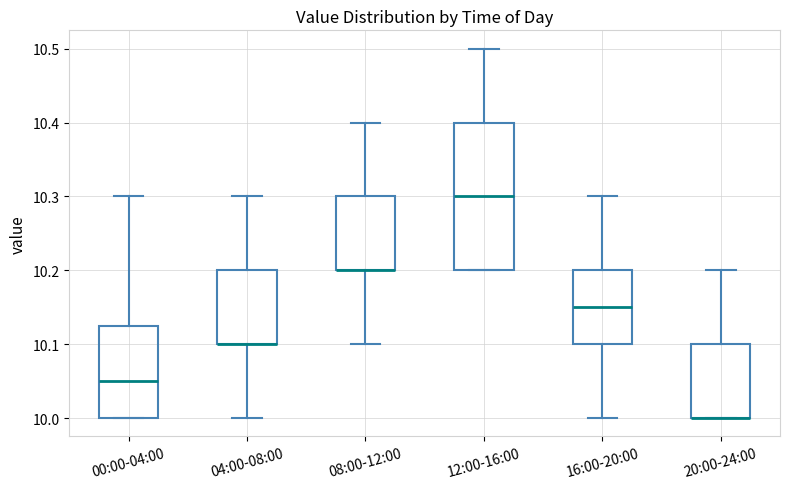

Reading left to right, read every box against the y-axis: the position of its median line, the range the box covers, and the ends of its whiskers. The values are not printed on the chart, so give them approximately, as read against the axis.

00:00-04:00: median 10.05, box 10.00 to 10.13, whiskers 10.00 to 10.30
04:00-08:00: median 10.10 (drawn on the box's lower edge), box 10.10 to 10.20, whiskers 10.00 to 10.30
08:00-12:00: median 10.20 (drawn on the box's lower edge), box 10.20 to 10.30, whiskers 10.10 to 10.40
12:00-16:00: median 10.30, box 10.20 to 10.40, whiskers 10.20 to 10.50
16:00-20:00: median 10.15, box 10.10 to 10.20, whiskers 10.00 to 10.30
20:00-24:00: median 10.00 (drawn on the box's lower edge), box 10.00 to 10.10, whiskers 10.00 to 10.20